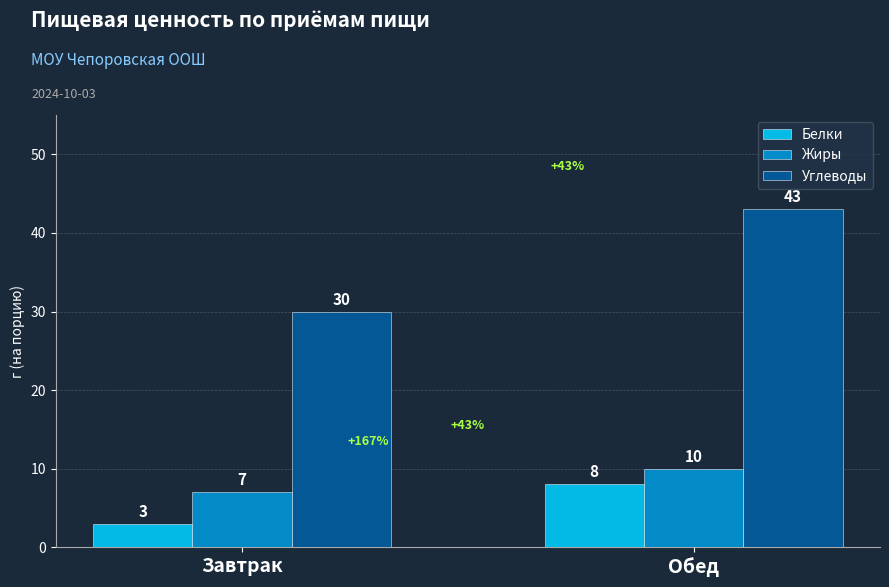

True or false: Углеводы has a value of 30 at Завтрак.

True